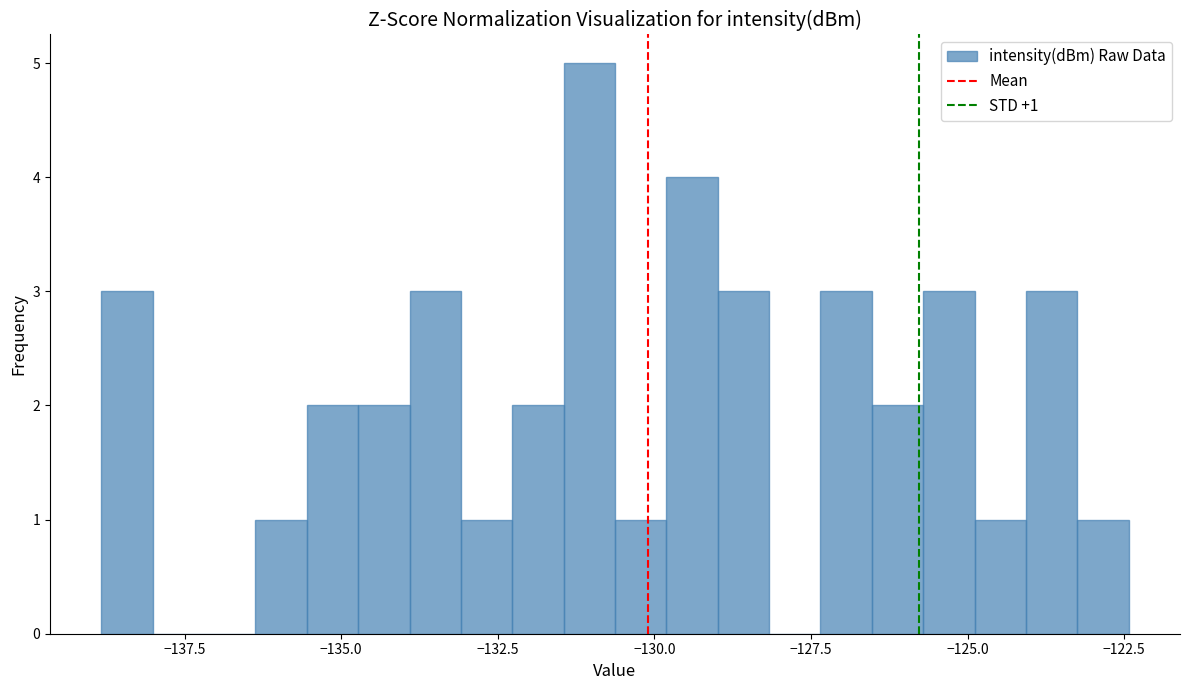

Read against the x-axis, roughly where is the centre of the tallest bar?

-131.0